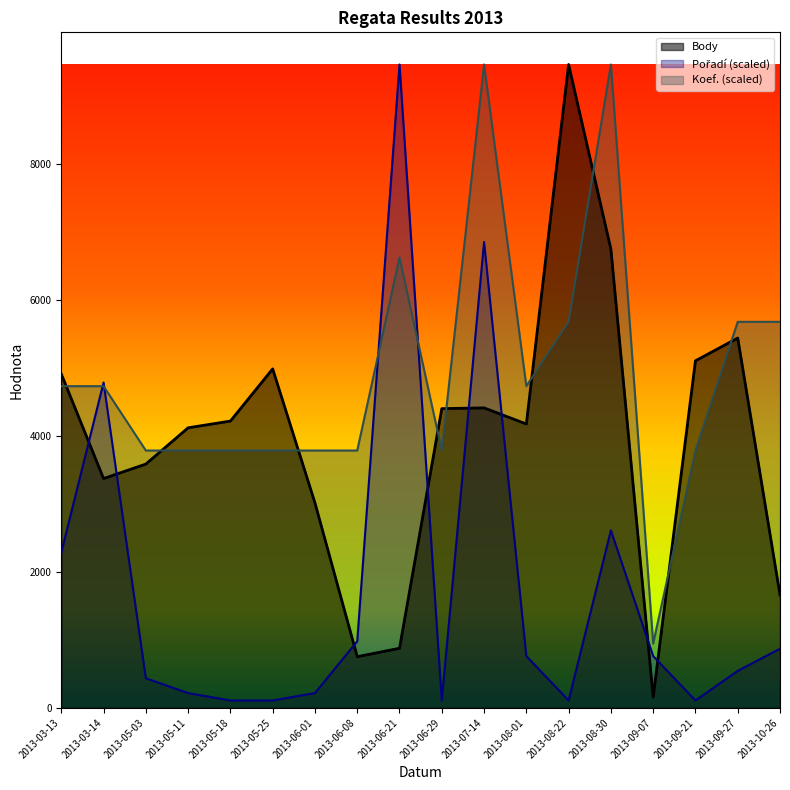

Reading left to right, list all the values displayed in this chart.

Body: 4915.0	3375.0	3588.0	4122.0	4221.0	4989.0	3017.0	753.0	877.0	4404.0	4415.0	4178.0	9469.0	6750.0	159.0	5108.0	5443.0	1663.0
Pořadí: 2285.6	4788.9	435.4	217.7	108.8	108.8	217.7	979.6	9469.0	108.8	6856.9	761.9	108.8	2612.1	761.9	108.8	544.2	870.7
Koef.: 4734.5	4734.5	3787.6	3787.6	3787.6	3787.6	3787.6	3787.6	6628.3	3787.6	9469.0	4734.5	5681.4	9469.0	946.9	3787.6	5681.4	5681.4